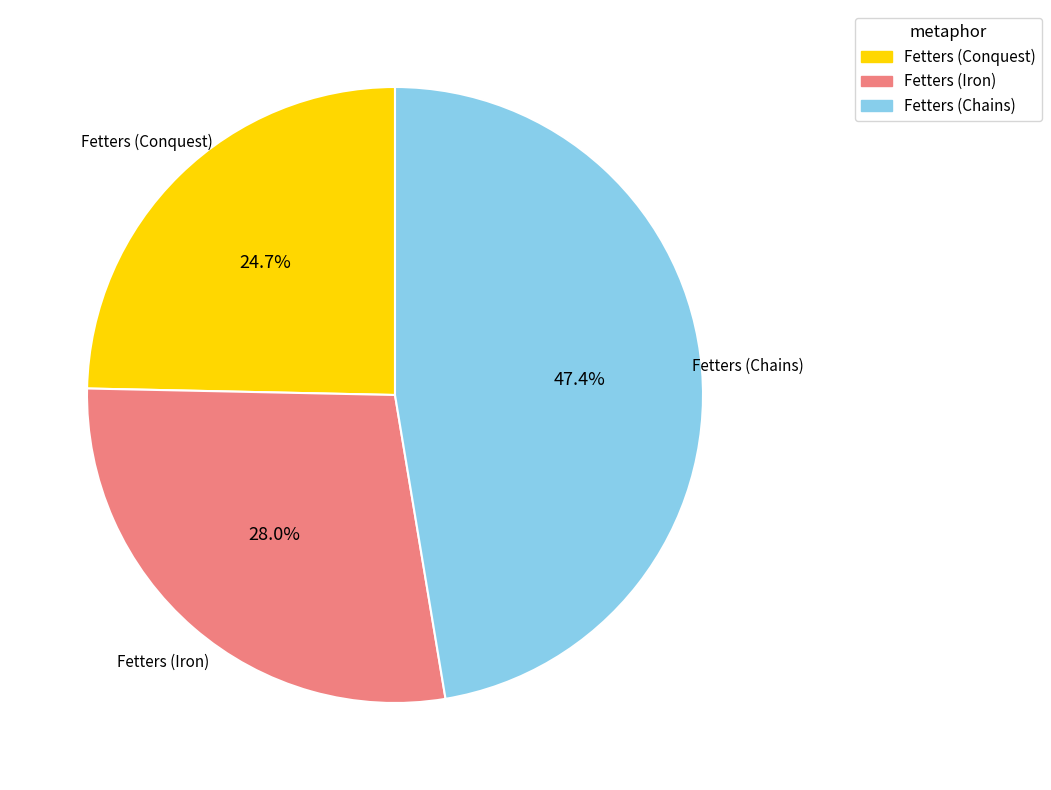

Is the sum of Fetters (Iron) and Fetters (Conquest) greater than half?

Yes